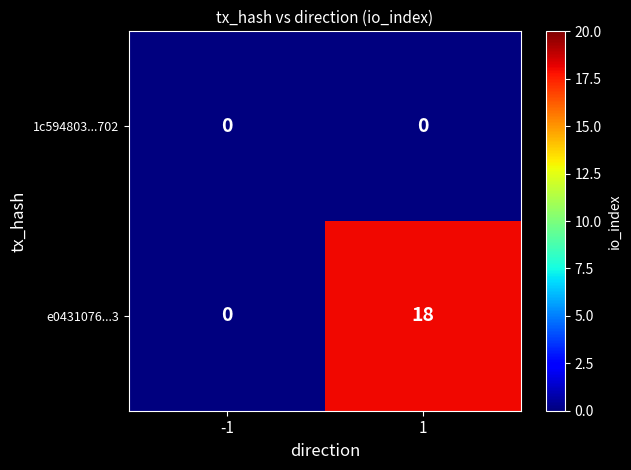

The value of e0431076...3 at 1 is 5. True or false?

False